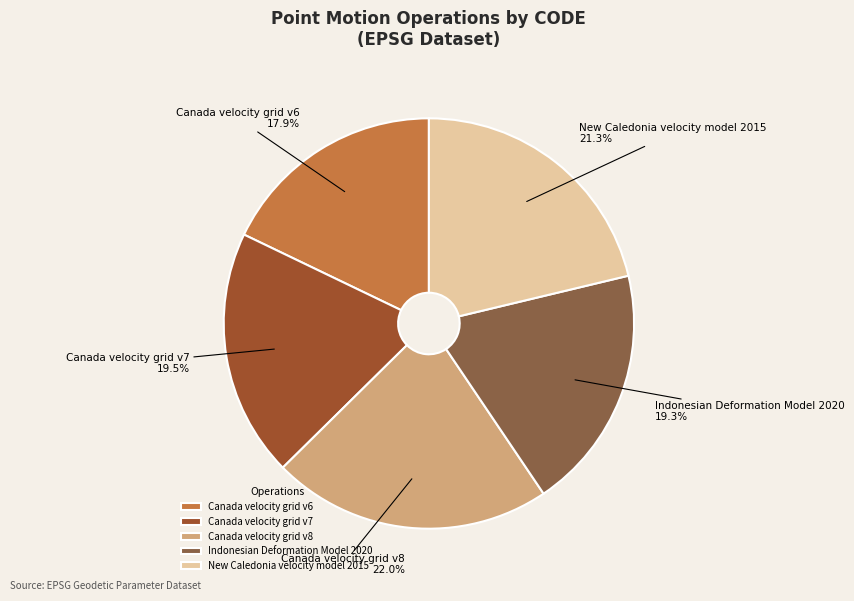

Is there a majority slice in this chart?

No